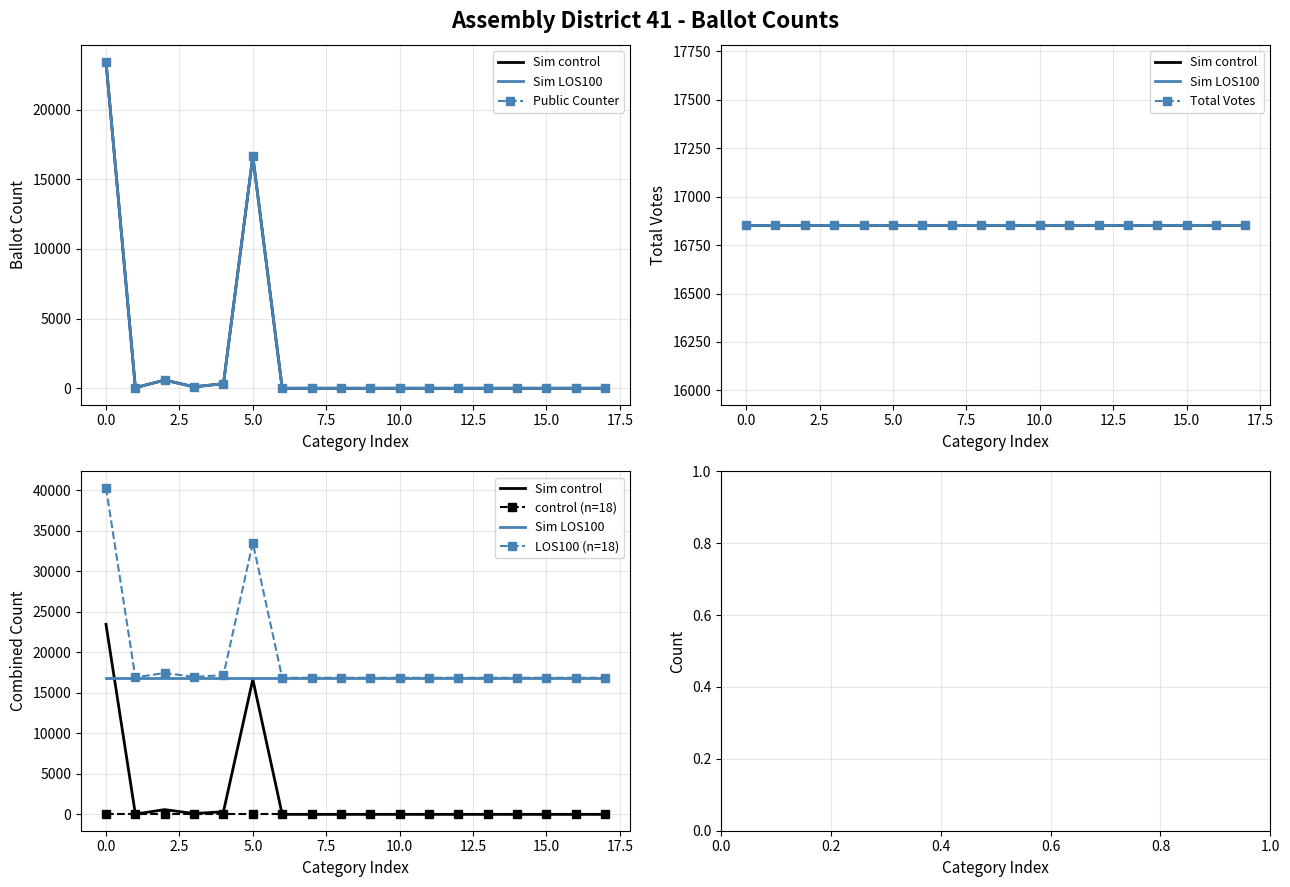

Rank the series by their maximum value, from highest to lowest.

LOS100 (n=18), Sim control, Public Counter, Sim LOS100, Total Votes, control (n=18)